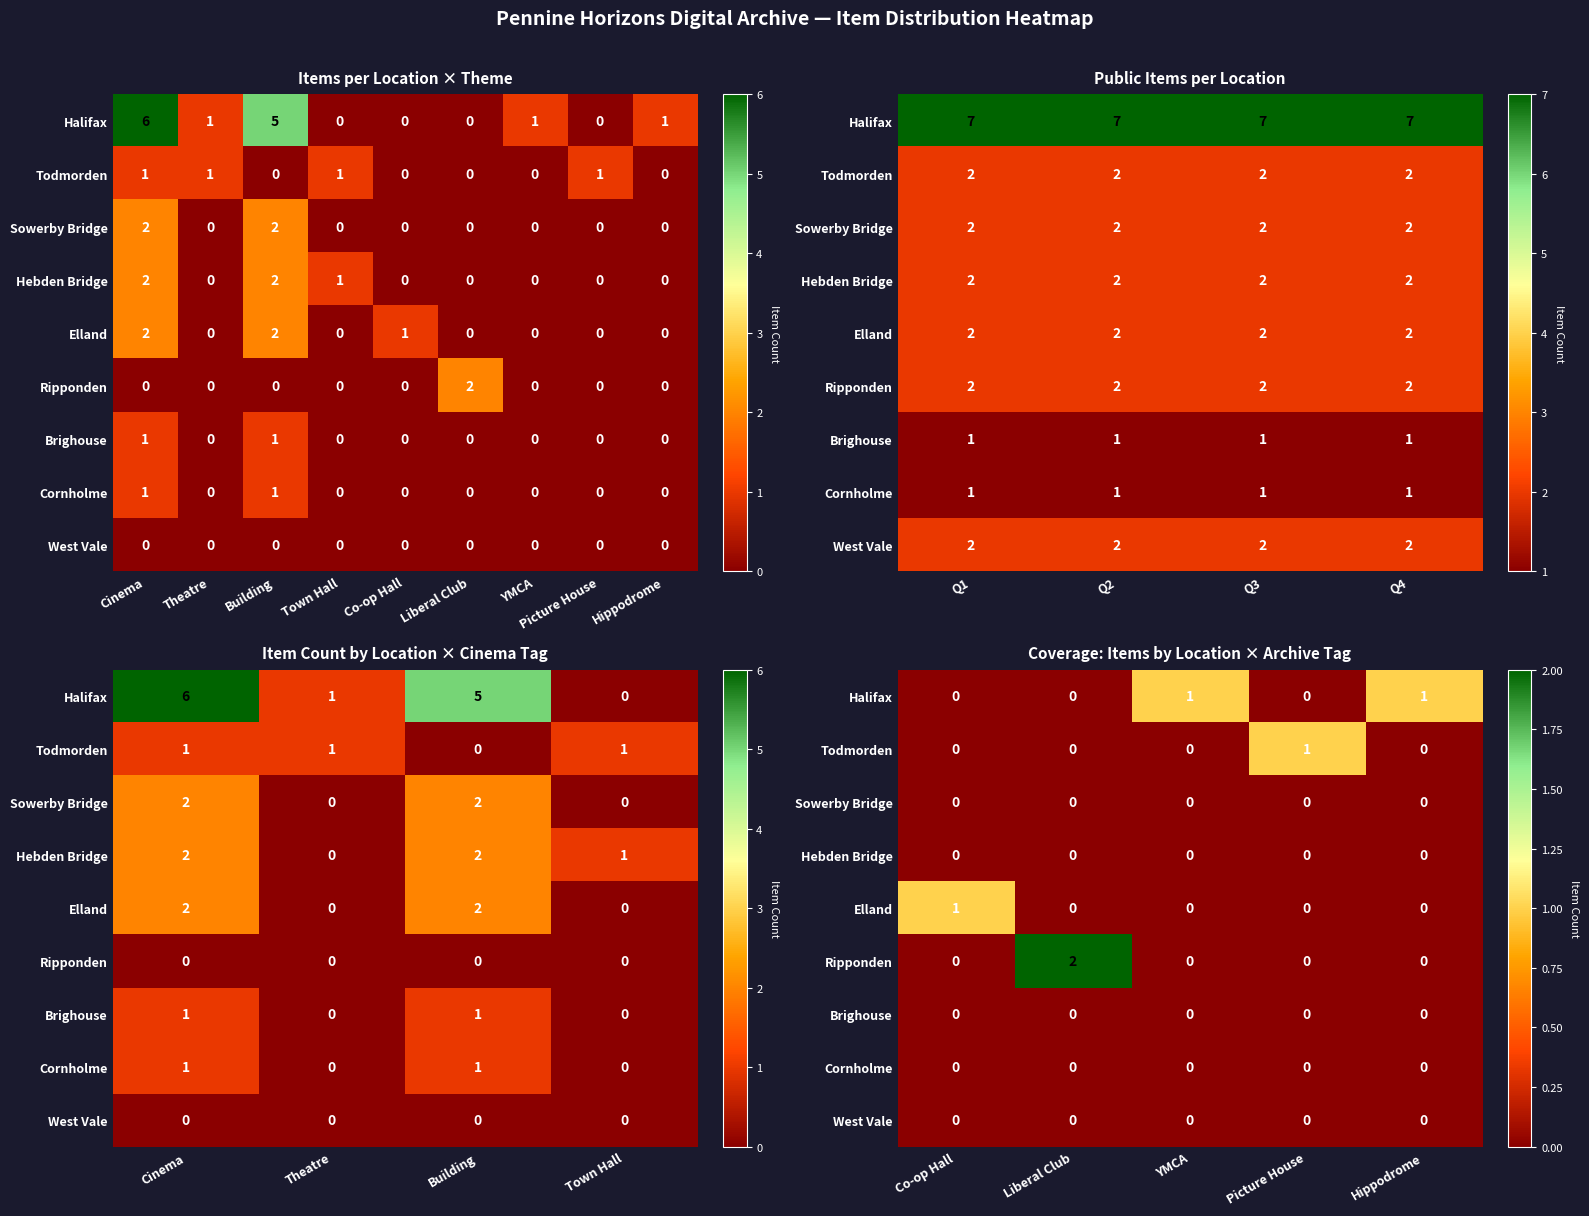

Between Picture House and Liberal Club, which is larger?

Picture House